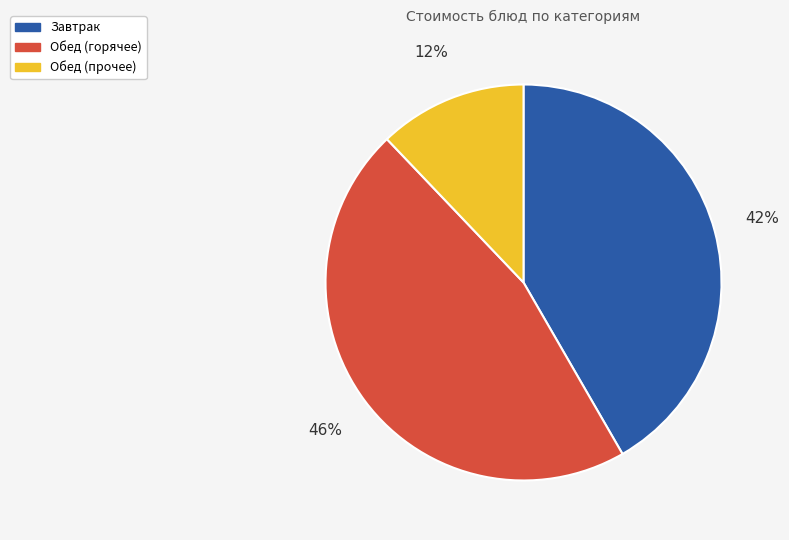

Between Обед (горячее) and Завтрак, which is larger?

Обед (горячее)